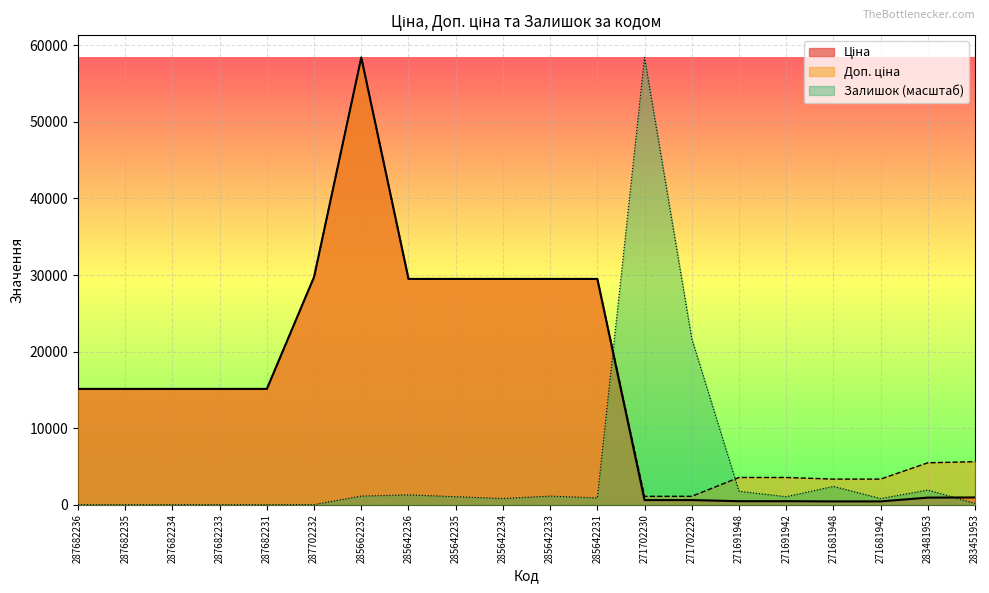

Reading left to right, transcribe all the data shown in this chart.

Ціна: 287682236=15120.0	287682235=15120.0	287682234=15120.0	287682233=15120.0	287682231=15120.0	287702232=29747.2	285662232=58426.5	285642236=29491.5	285642235=29491.5	285642234=29491.5	285642233=29491.5	285642231=29491.5	271702230=589.9	271702229=589.9	271691948=443.1	271691942=443.1	271681948=416.6	271681942=416.6	283481953=910.4	283451953=934.5
Доп. ціна: 287682236=15120.0	287682235=15120.0	287682234=15120.0	287682233=15120.0	287682231=15120.0	287702232=29747.2	285662232=58426.5	285642236=29491.5	285642235=29491.5	285642234=29491.5	285642233=29491.5	285642231=29491.5	271702230=1081.7	271702229=1081.7	271691948=3545.0	271691942=3545.0	271681948=3332.5	271681942=3332.5	283481953=5462.3	283451953=5607.2
Залишок: 287682236=0.0	287682235=0.0	287682234=0.0	287682233=0.0	287682231=0.0	287702232=0.0	285662232=1111.4	285642236=1270.1	285642235=1032.0	285642234=793.8	285642233=1111.4	285642231=873.2	271702230=58426.5	271702229=21671.8	271691948=1746.4	271691942=1032.0	271681948=2381.5	271681942=793.8	283481953=1905.2	283451953=158.8